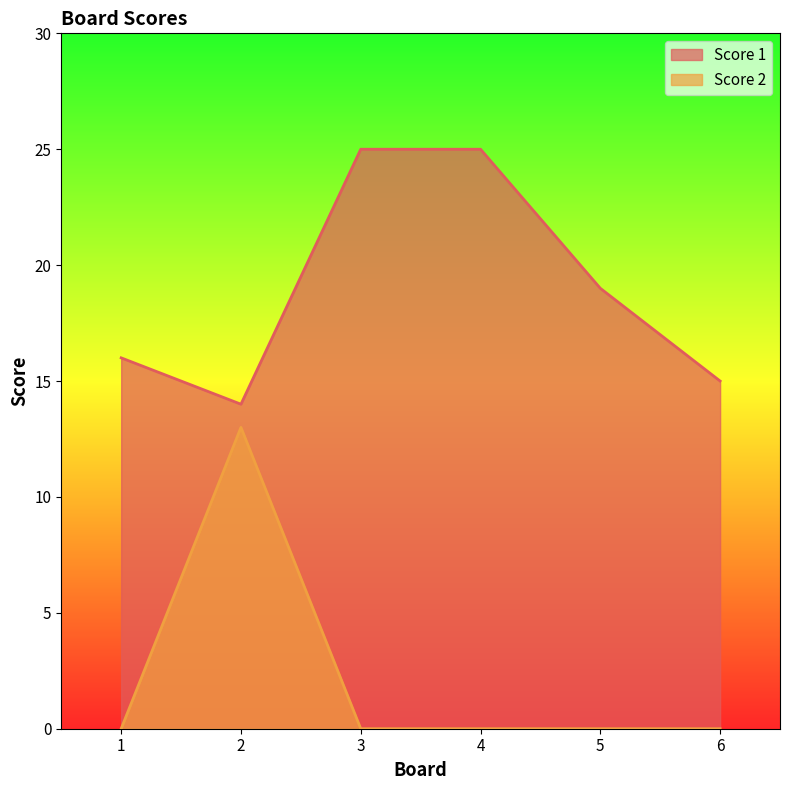

What is the sum of all Score 2 values?

13